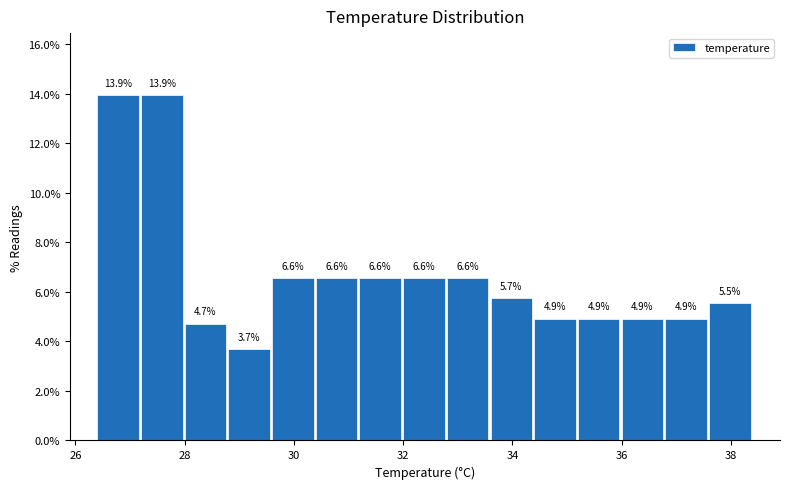

Reading left to right, transcribe this chart: for each bar, give the range it covers on the x-axis and its height.

26.4 to 27.2: 13.9
27.2 to 28.0: 13.9
28.0 to 28.8: 4.7
28.8 to 29.6: 3.7
29.6 to 30.4: 6.6
30.4 to 31.2: 6.6
31.2 to 32.0: 6.6
32.0 to 32.8: 6.6
32.8 to 33.6: 6.6
33.6 to 34.4: 5.7
34.4 to 35.2: 4.9
35.2 to 36.0: 4.9
36.0 to 36.8: 4.9
36.8 to 37.6: 4.9
37.6 to 38.4: 5.5